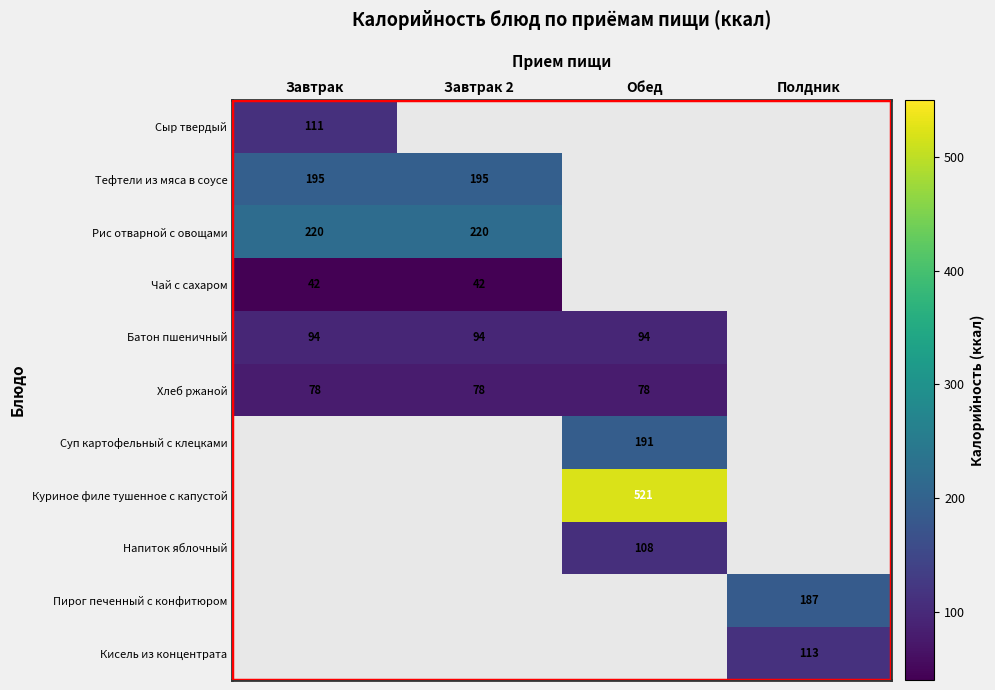

Is it true that Чай с сахаром equals 67 at Завтрак?

False